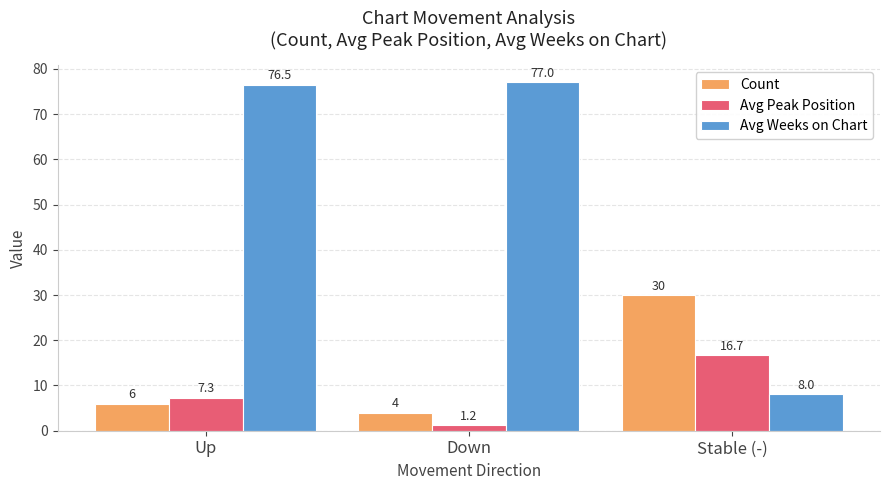

At which label is Avg Weeks on Chart closest to 42?

Stable (-)